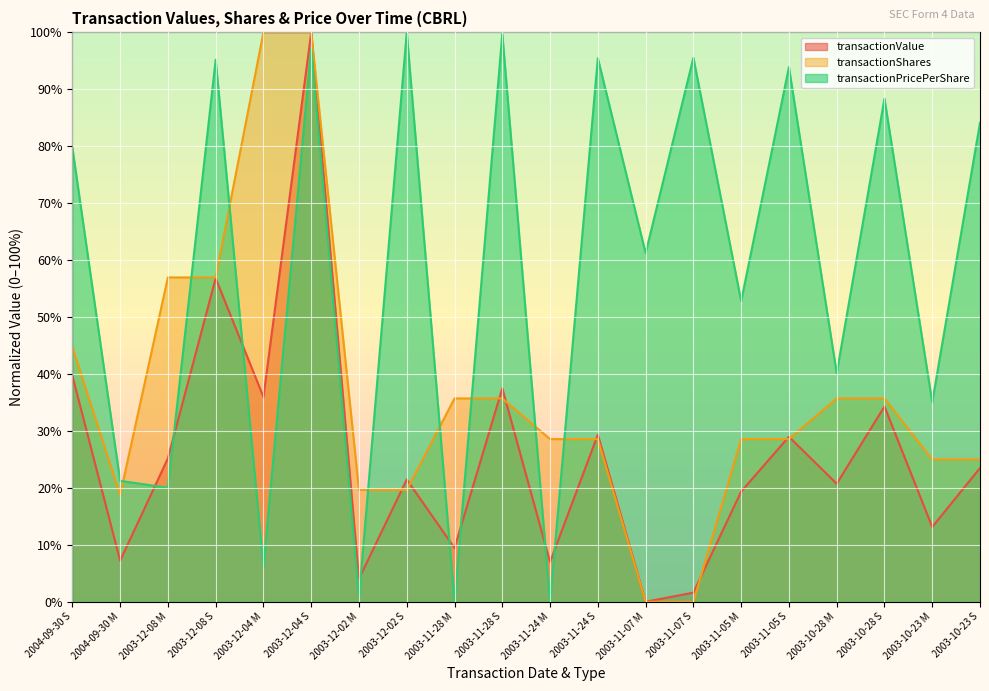

Is the value of transactionPricePerShare at 2003-12-08 M greater than the value of transactionValue at 2003-11-05 M?

Yes